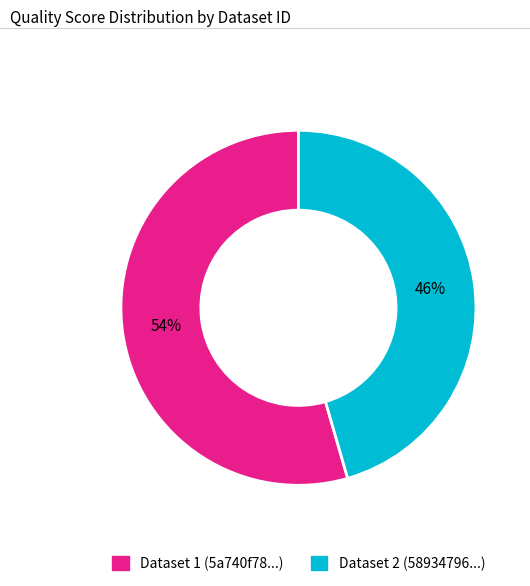

To the nearest percent, what is the average slice percentage?

50%